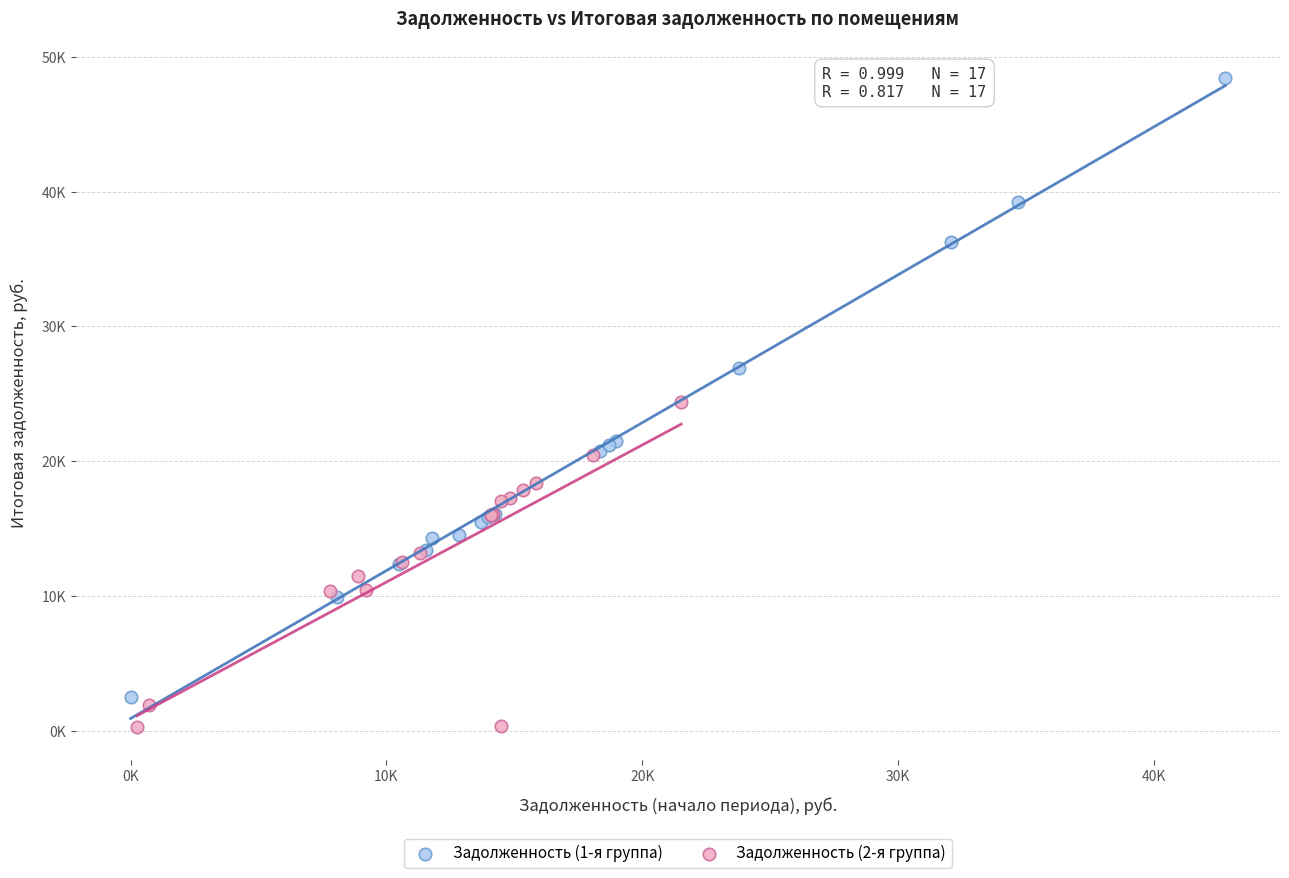

What are all the series names shown in the legend?

Задолженность (1-я группа), Задолженность (2-я группа)